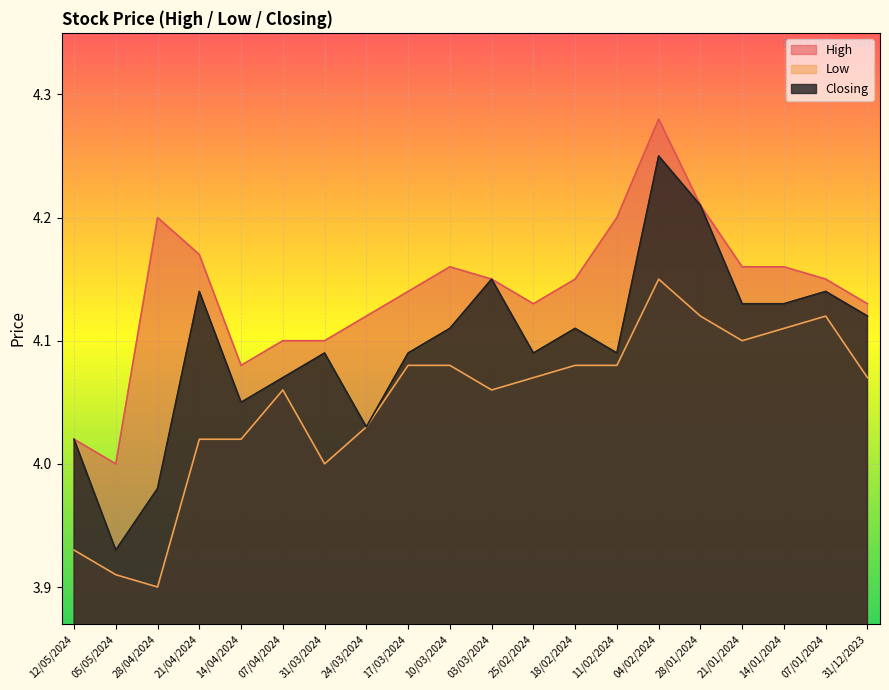

How many lines are shown in the chart?

3